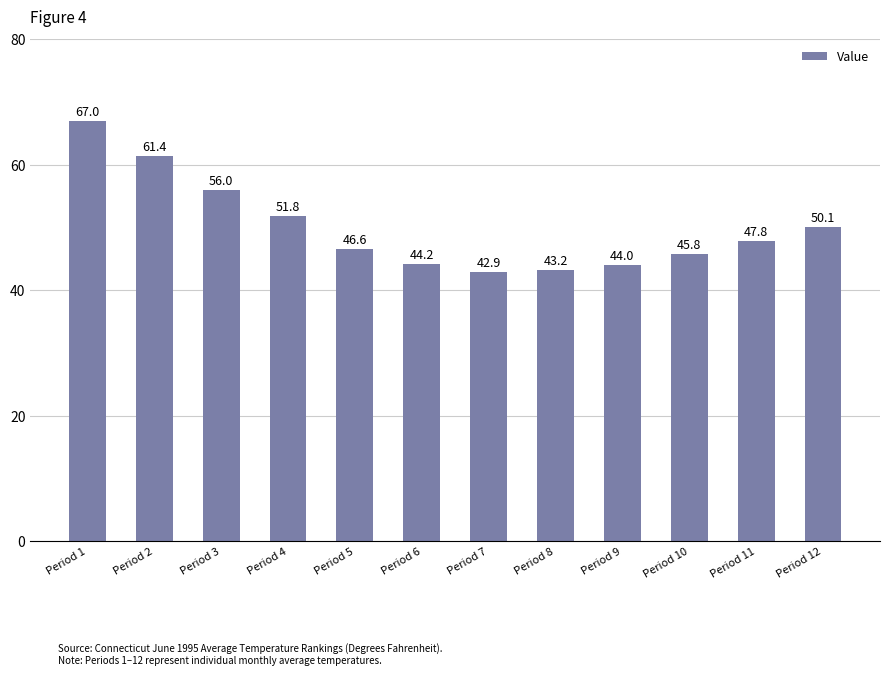

What is the value of the 6th bar from the left?

44.2